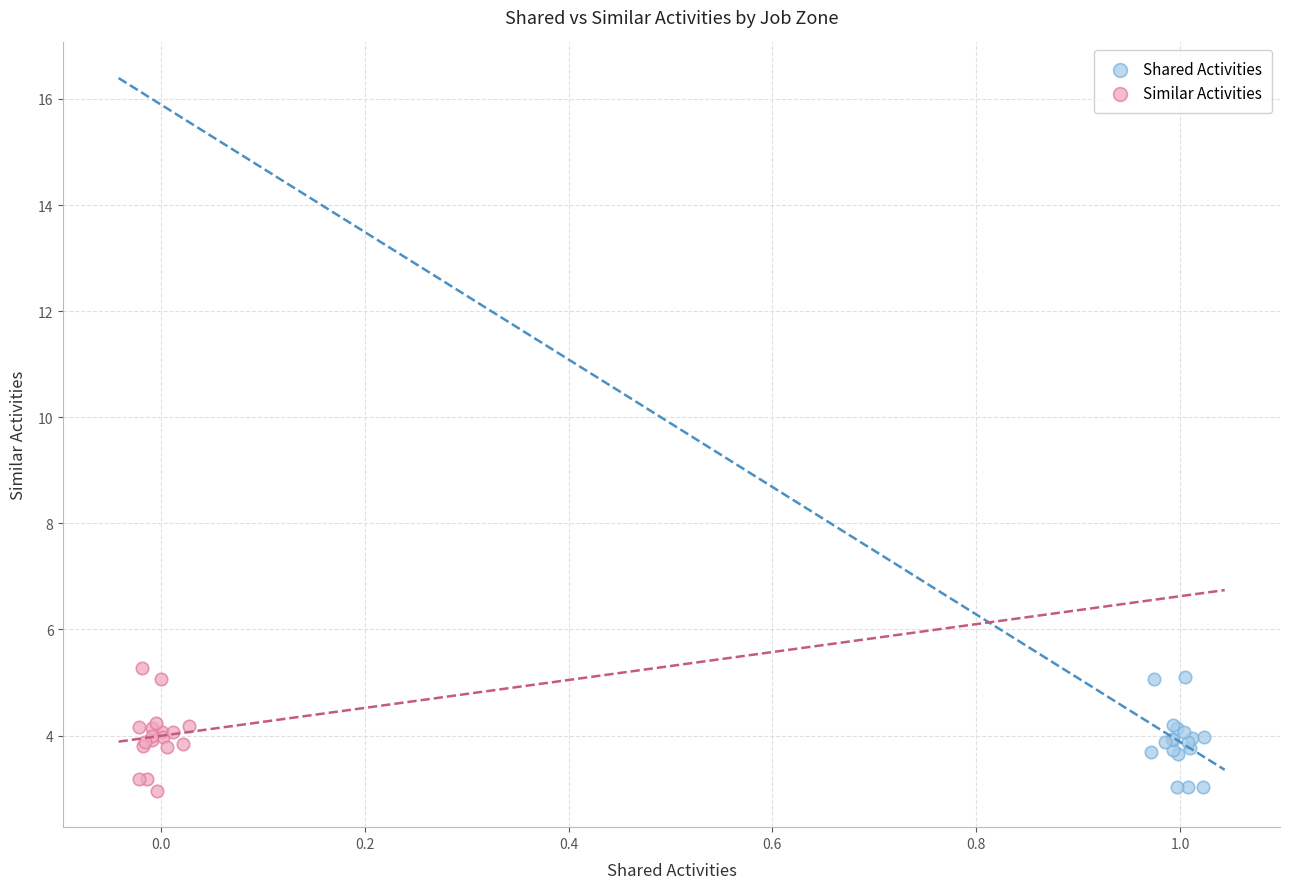

Which series has the widest spread of Y values?

Similar Activities